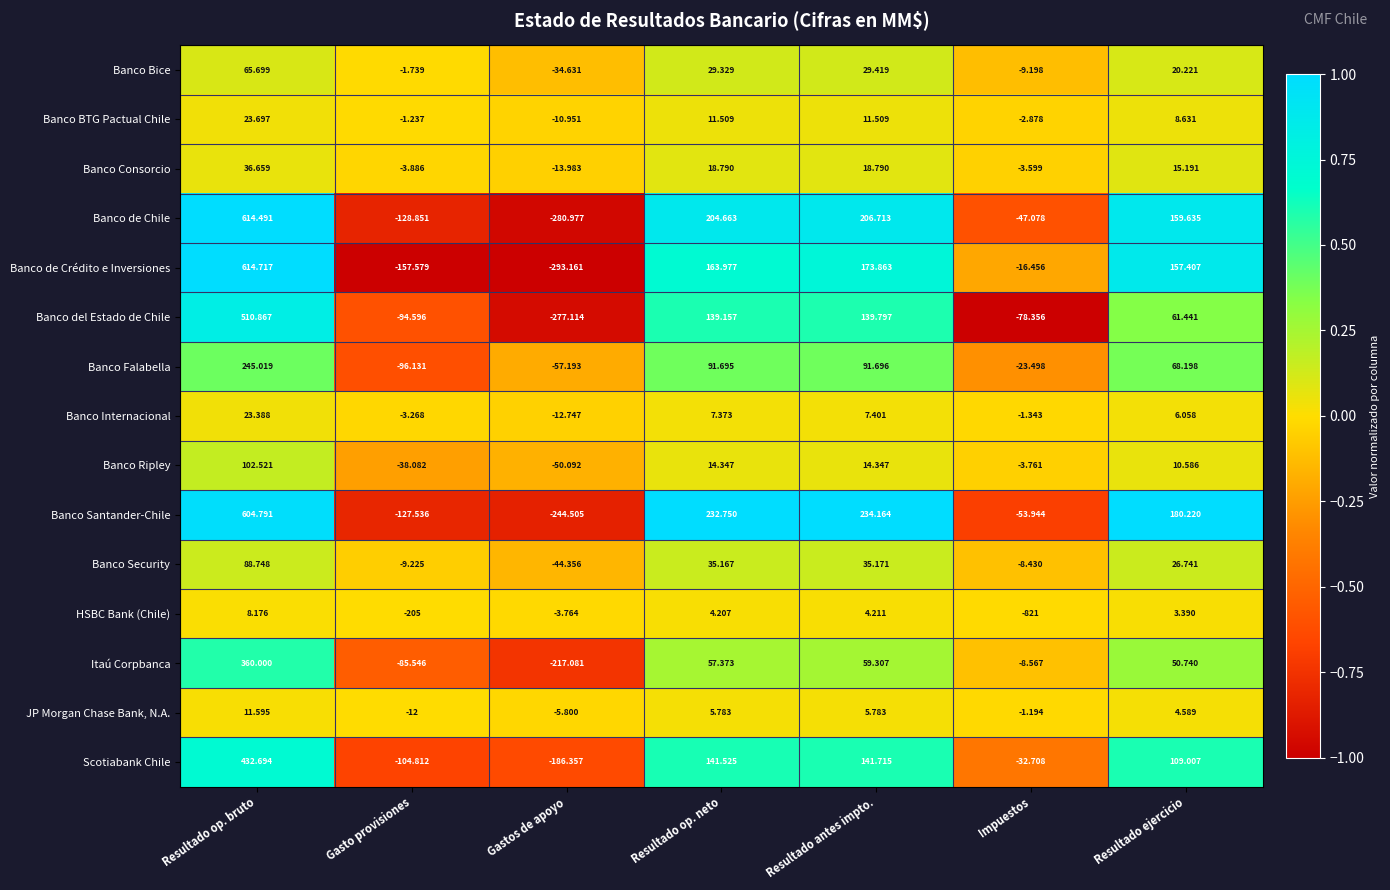

At which category is the sum across all series the highest?

Resultado op. bruto